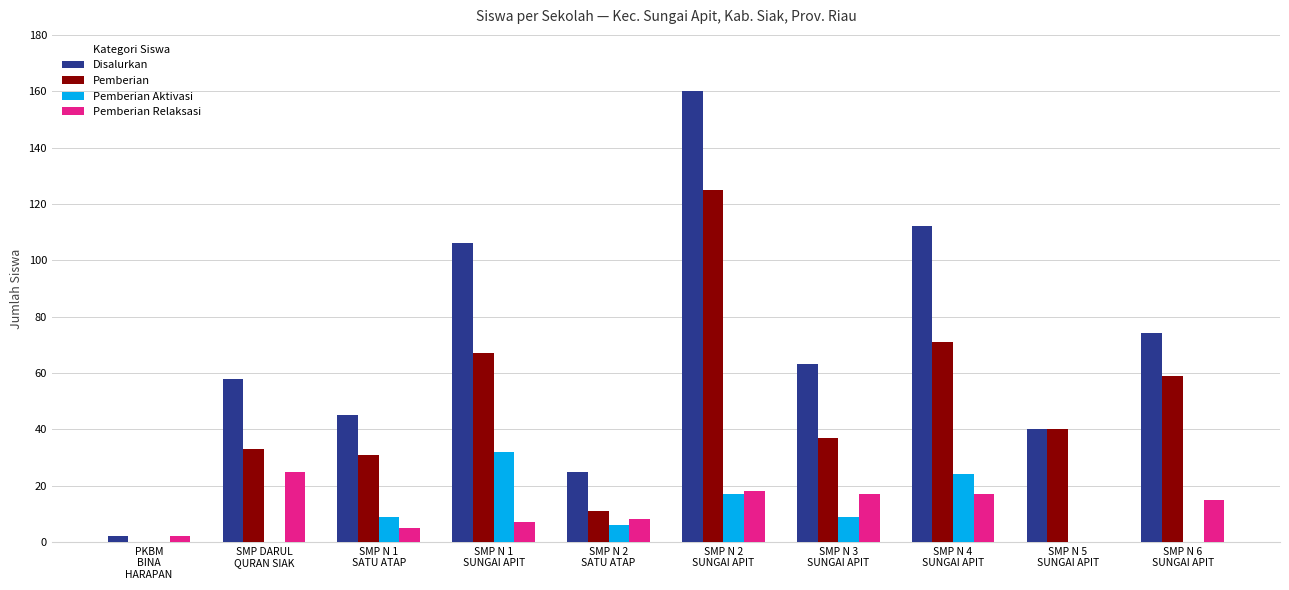

Where is Pemberian Relaksasi nearest to the value 12?

SMP N 6
SUNGAI APIT